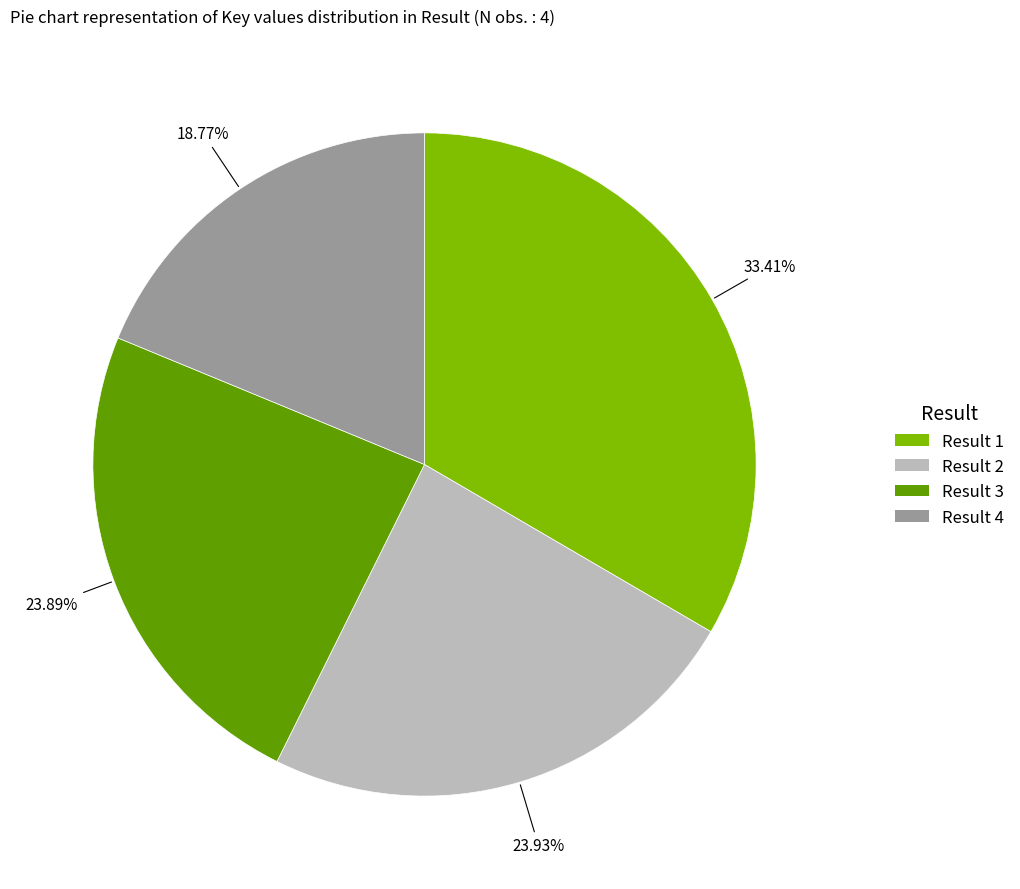

Count the number of slices in the pie.

4